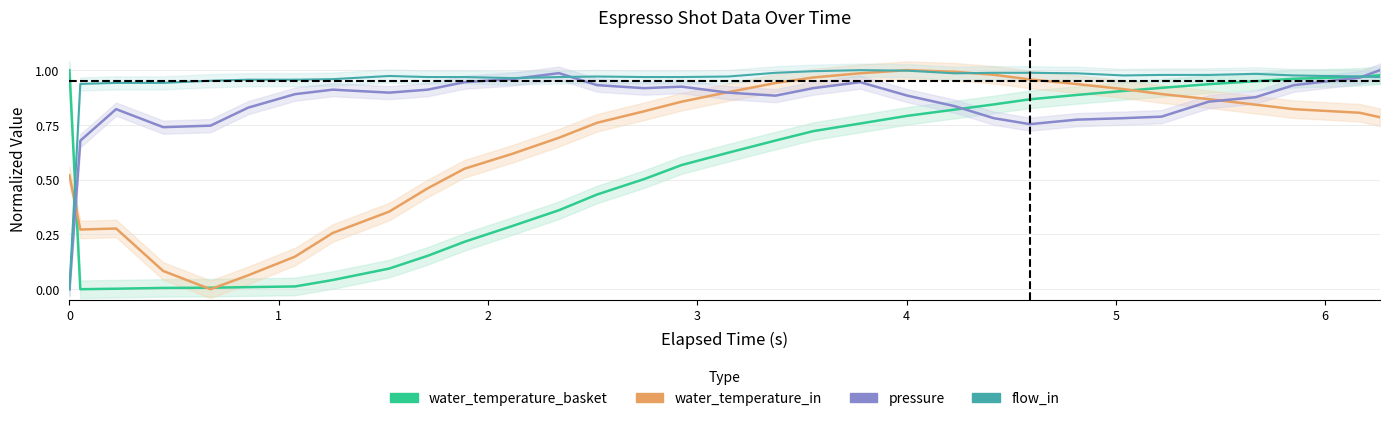

List the series in order of their overall mean, highest first.

flow_in, pressure, water_temperature_in, water_temperature_basket